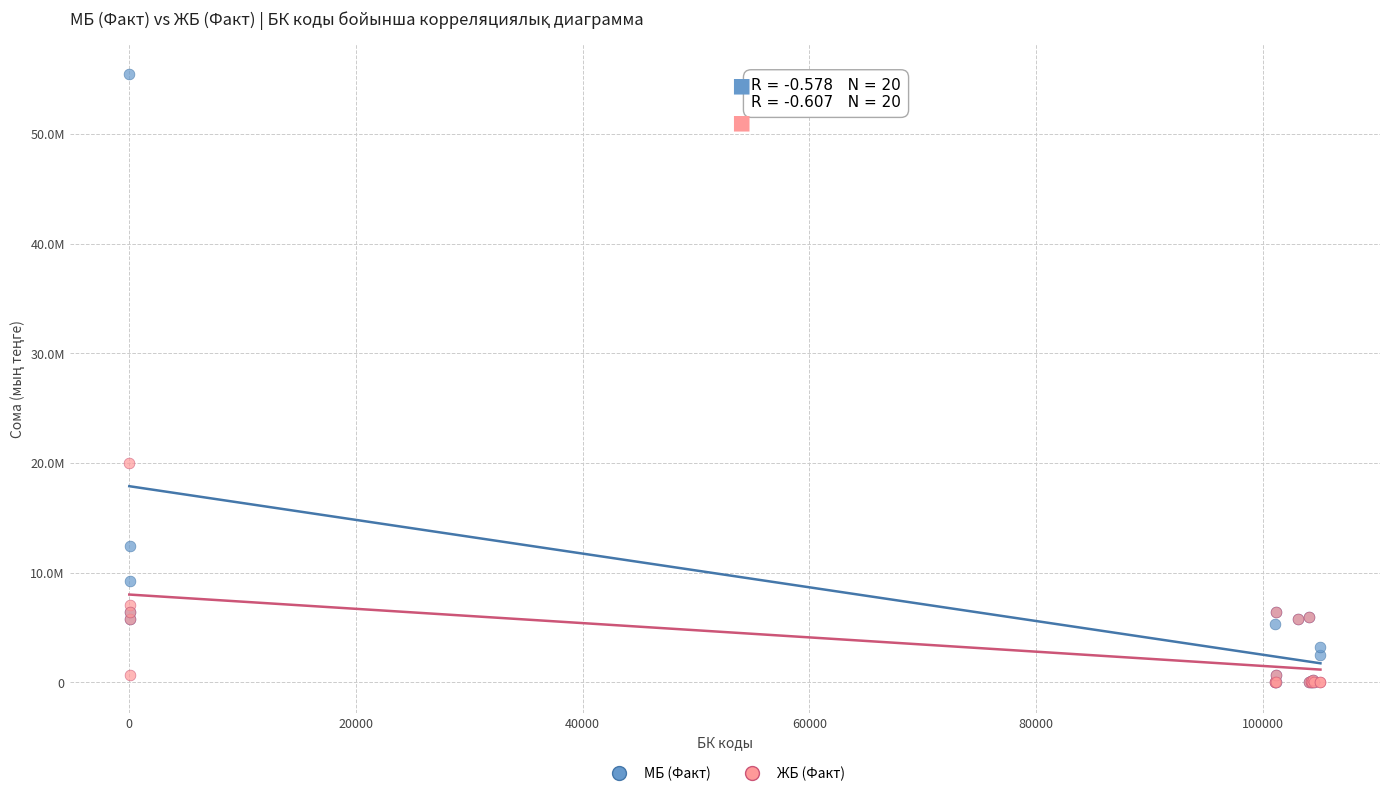

What are all the series names shown in the legend?

МБ (Факт), ЖБ (Факт)